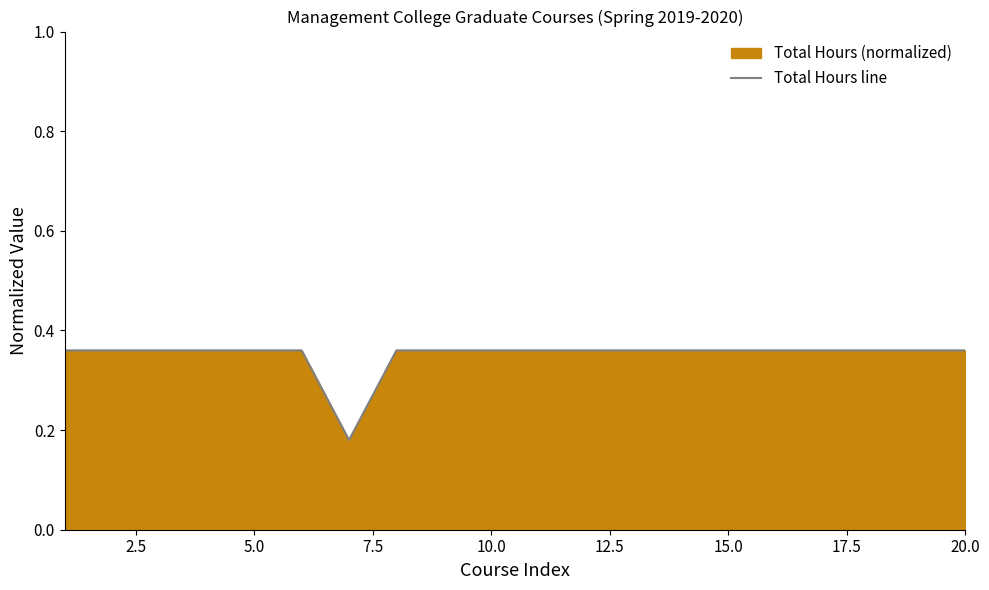

Is it true that the value at 10.0 is 0.2?

False